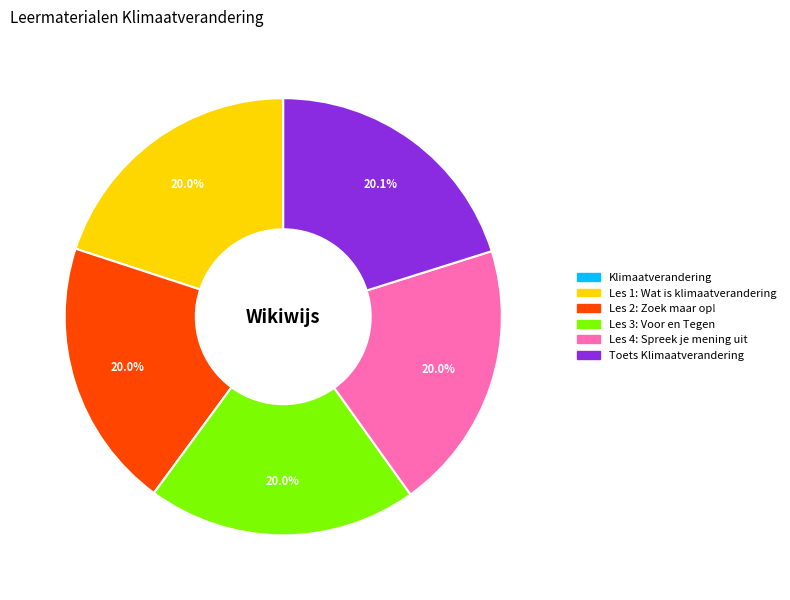

Does any single category account for the majority?

No